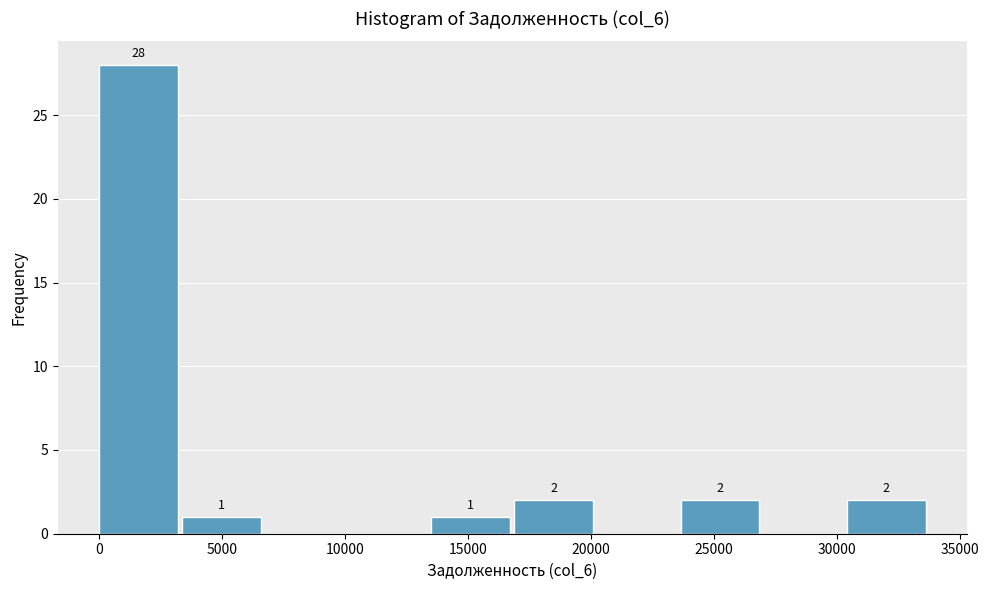

Which range on the x-axis has the tallest bar?

0 to 3500